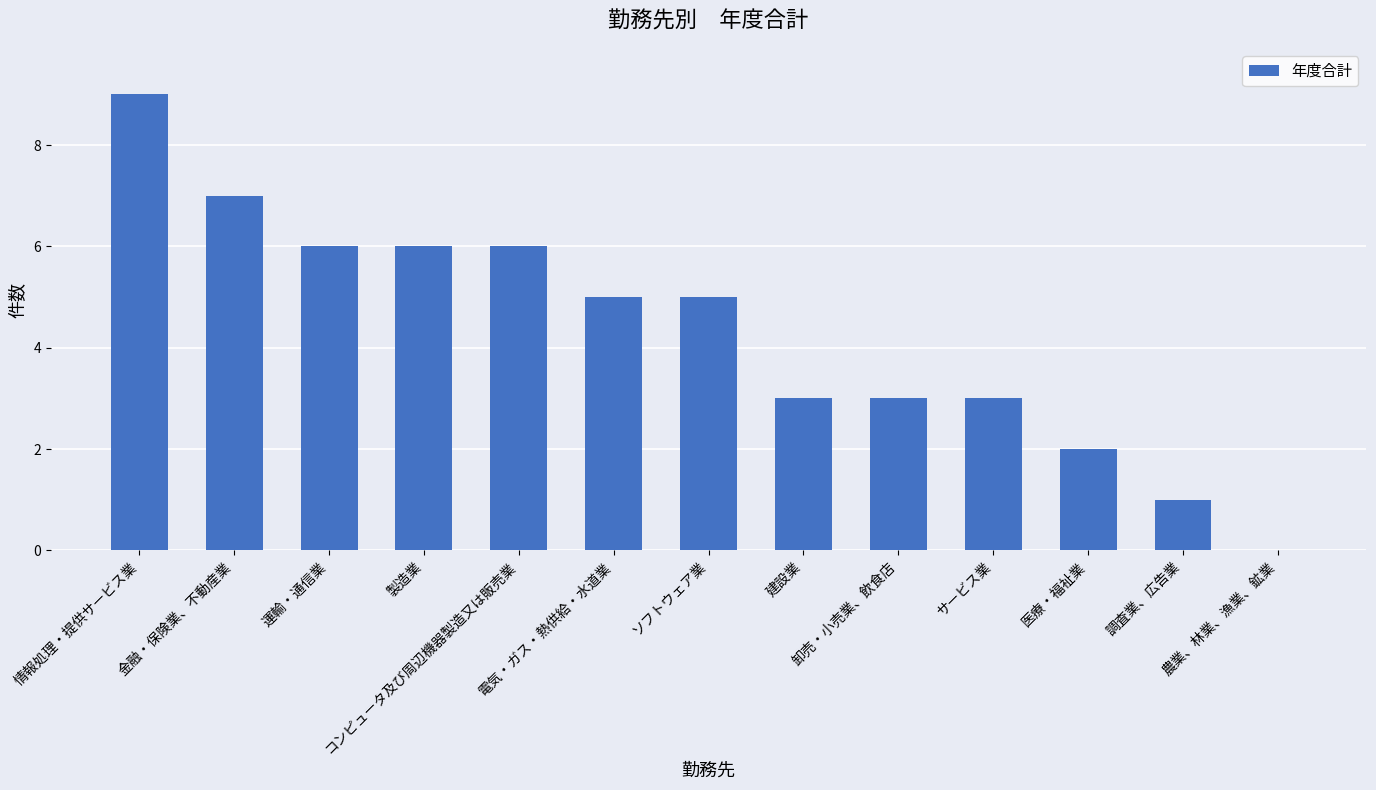

What is the sum of all values?

56